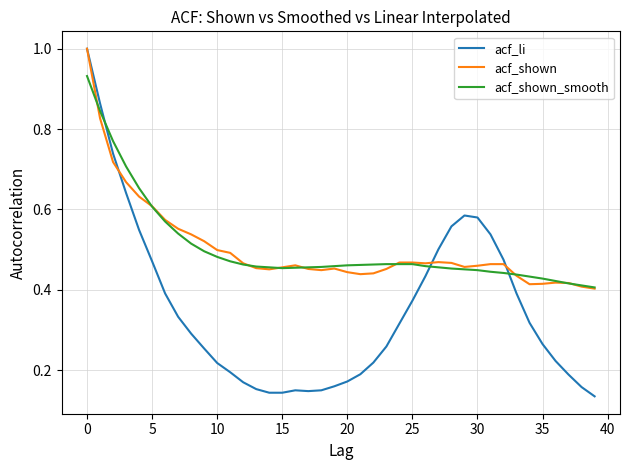

Which series has the widest spread of values?

acf_li